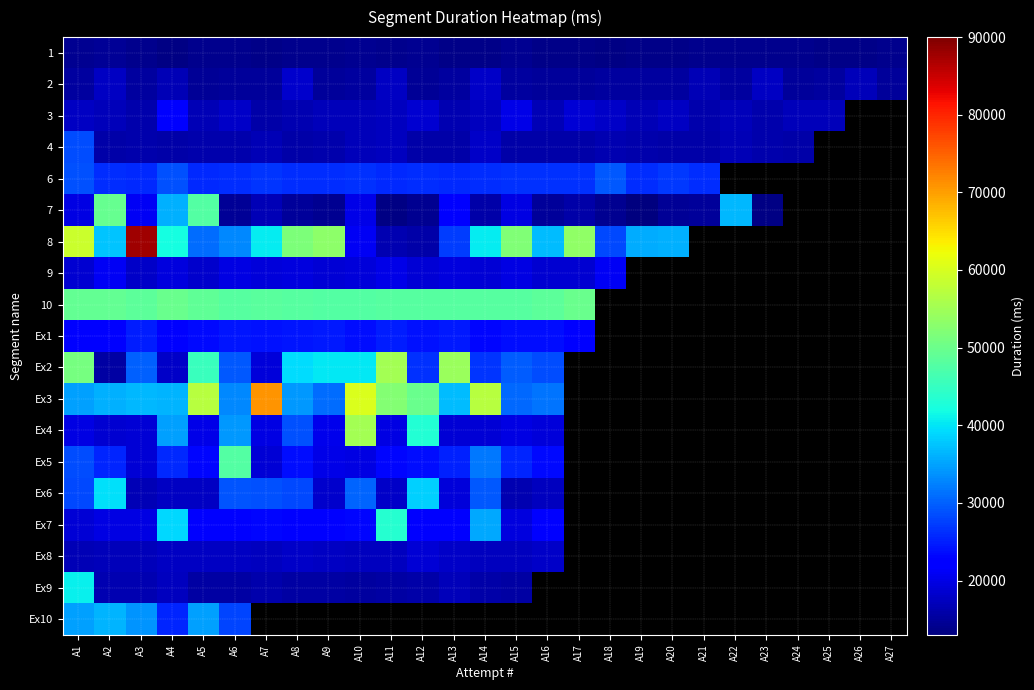

Rank the series by their maximum value, from lowest to highest.

1, 2, Ex8, 9, 3, Ex1, 4, 6, Ex10, Ex6, Ex9, Ex7, Ex5, 7, 10, Ex4, Ex2, Ex3, 8